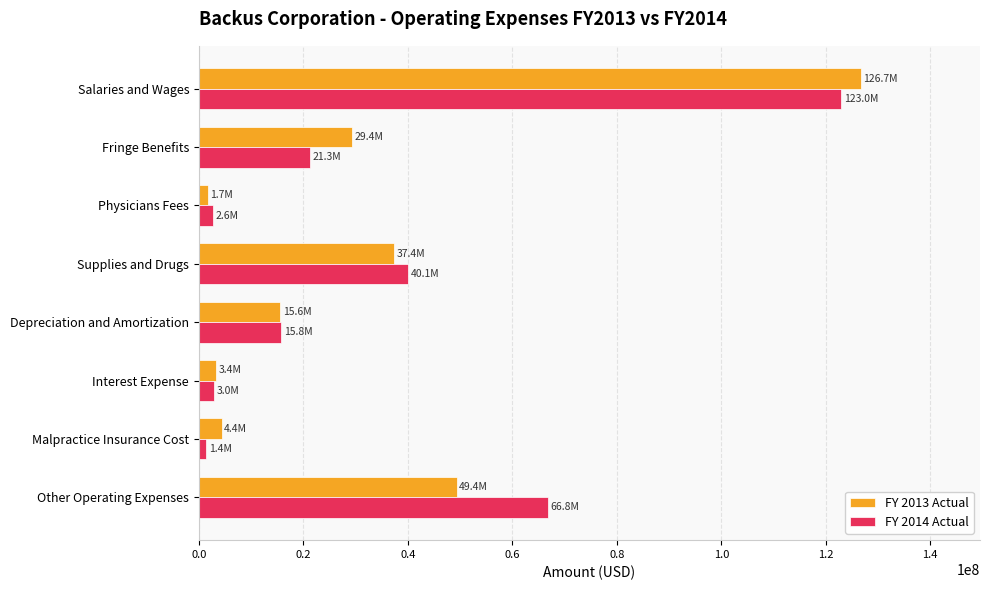

Which series has the widest spread of values?

FY 2013 Actual